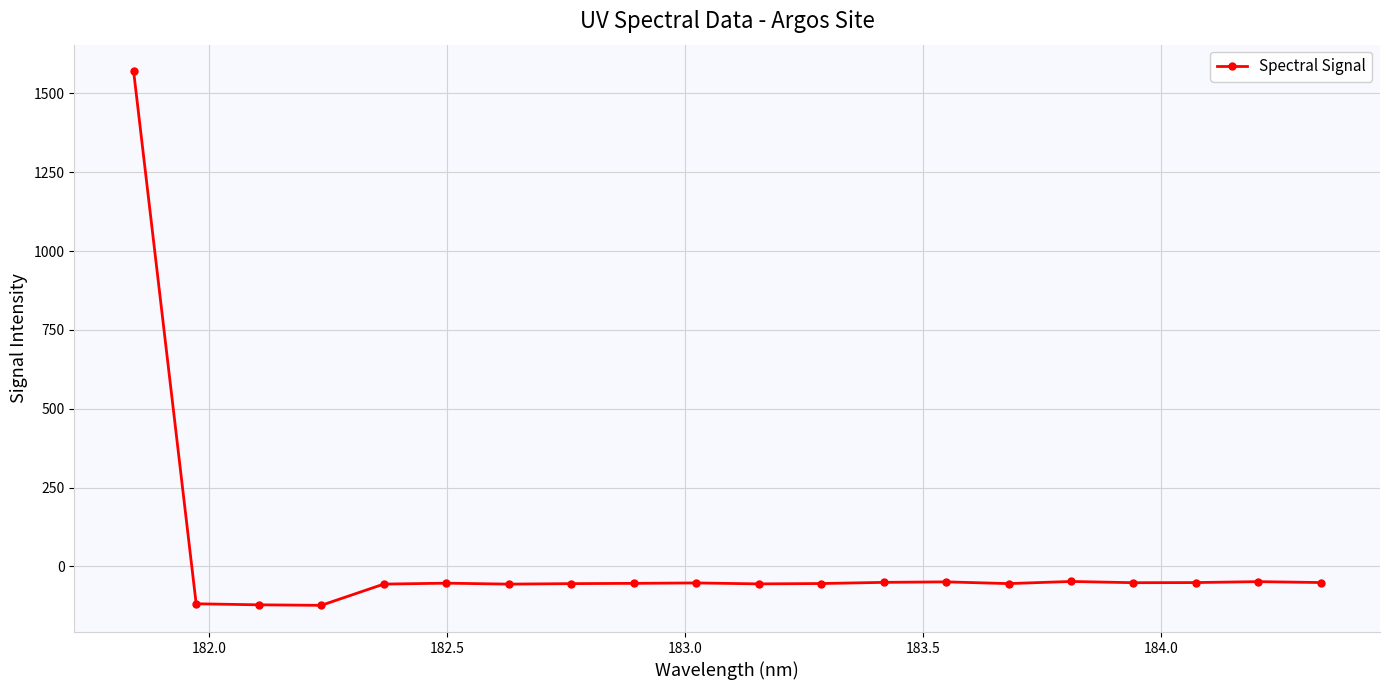

What is the minimum value shown in the chart?

-123.4